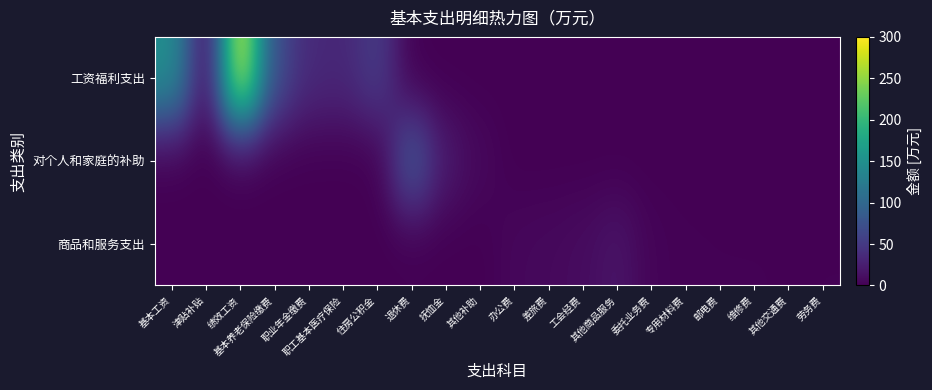

Reading left to right, list all the values displayed in this chart.

工资福利支出: 基本工资=148.4	津贴补贴=8.4	绩效工资=286.6	基本养老保险缴费=70.8	职业年金缴费=35.4	职工基本医疗保险=33.0	住房公积金=53.1	退休费=0.0	抚恤金=0.0	其他补助=0.0	办公费=0.0	差旅费=0.0	工会经费=0.0	其他商品服务=0.0	委托业务费=0.0	专用材料费=0.0	邮电费=0.0	维修费=0.0	其他交通费=0.0	劳务费=0.0
对个人和家庭的补助: 基本工资=0.0	津贴补贴=0.0	绩效工资=0.0	基本养老保险缴费=0.0	职业年金缴费=0.0	职工基本医疗保险=0.0	住房公积金=0.0	退休费=83.8	抚恤金=20.1	其他补助=6.9	办公费=0.0	差旅费=0.0	工会经费=0.0	其他商品服务=0.0	委托业务费=0.0	专用材料费=0.0	邮电费=0.0	维修费=0.0	其他交通费=0.0	劳务费=0.0
商品和服务支出: 基本工资=0.0	津贴补贴=0.0	绩效工资=0.0	基本养老保险缴费=0.0	职业年金缴费=0.0	职工基本医疗保险=0.0	住房公积金=0.0	退休费=0.0	抚恤金=0.0	其他补助=0.0	办公费=5.7	差旅费=7.0	工会经费=9.4	其他商品服务=16.5	委托业务费=3.3	专用材料费=1.5	邮电费=1.2	维修费=1.2	其他交通费=1.1	劳务费=1.2